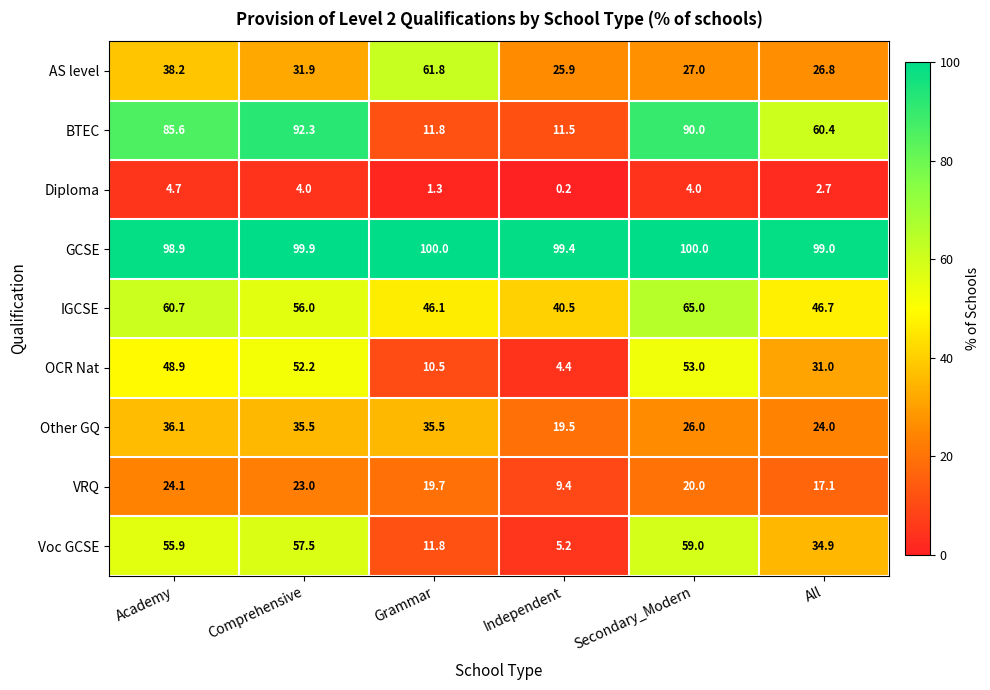

Read the GCSE value at Comprehensive.

99.9